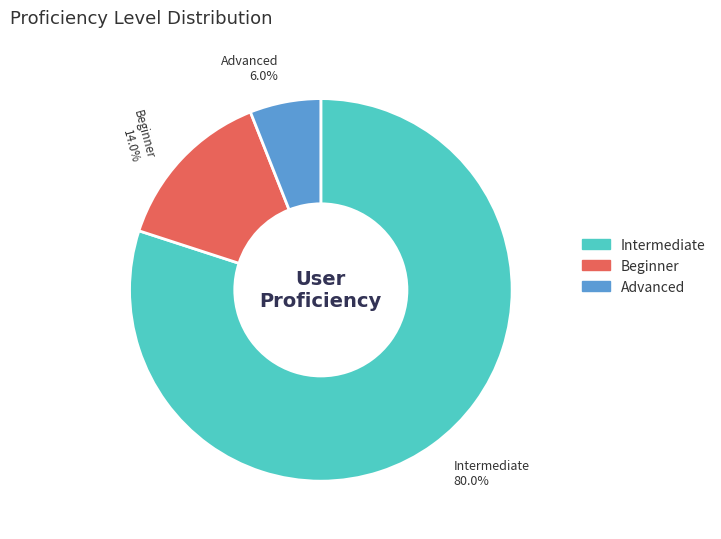

Rank the categories by value from highest to lowest.

Intermediate 80.0%, Beginner 14.0%, Advanced 6.0%